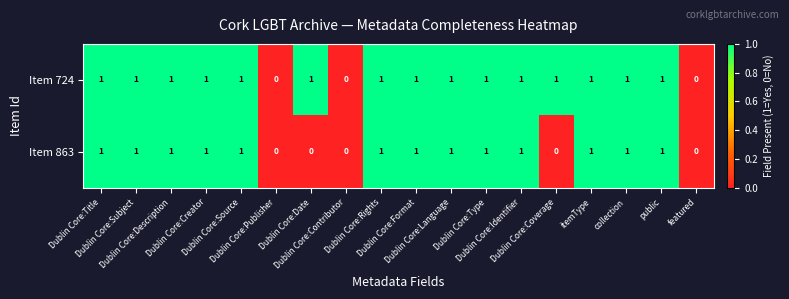

Rank the series by their average value, from lowest to highest.

Item 863, Item 724